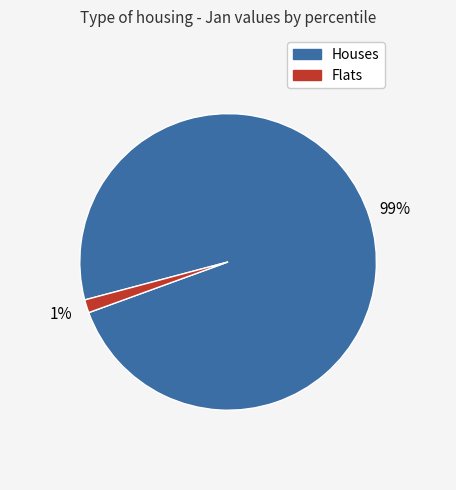

To the nearest percent, what percentage of the pie is Houses?

99%